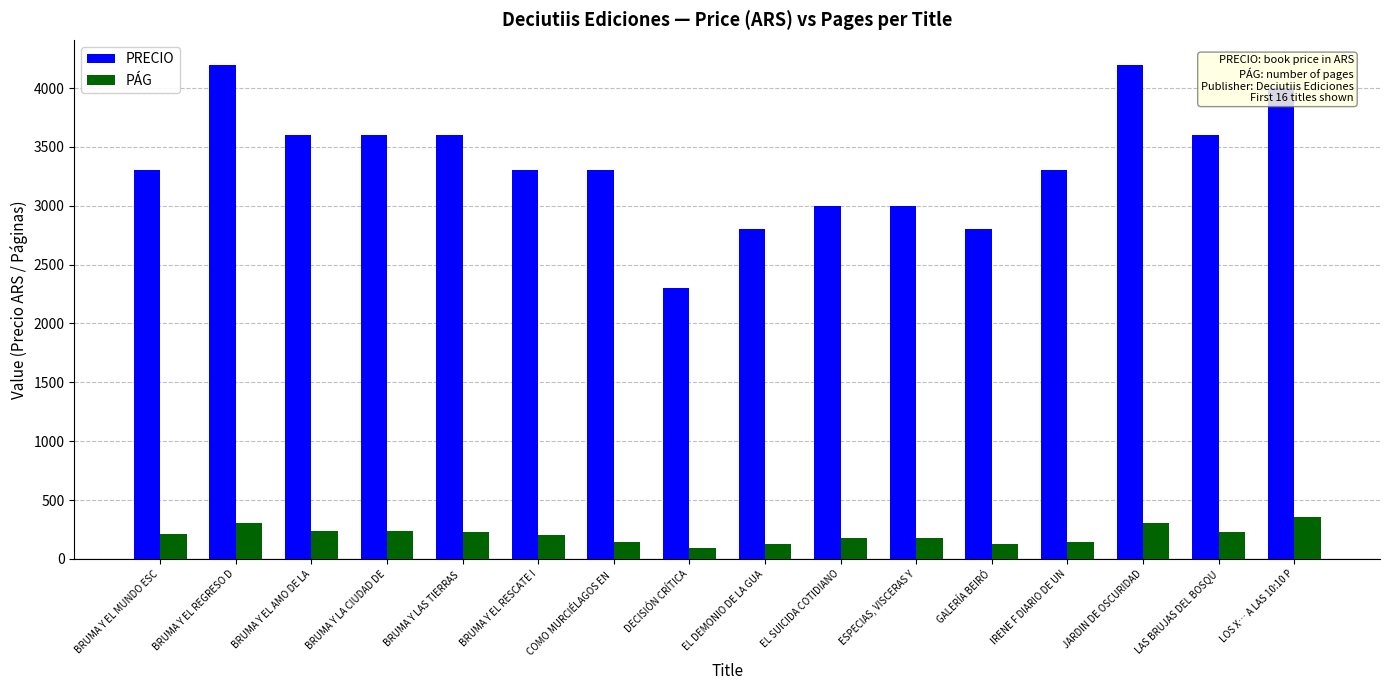

What is the label of the 5th bar from the right?

GALERÍA BEIRÓ